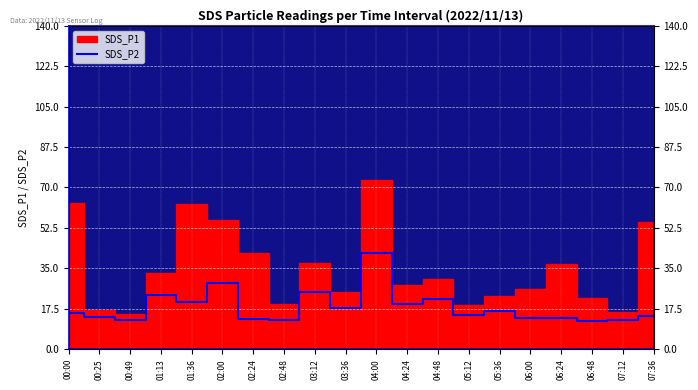

Where does the data first go above 15?

00:00